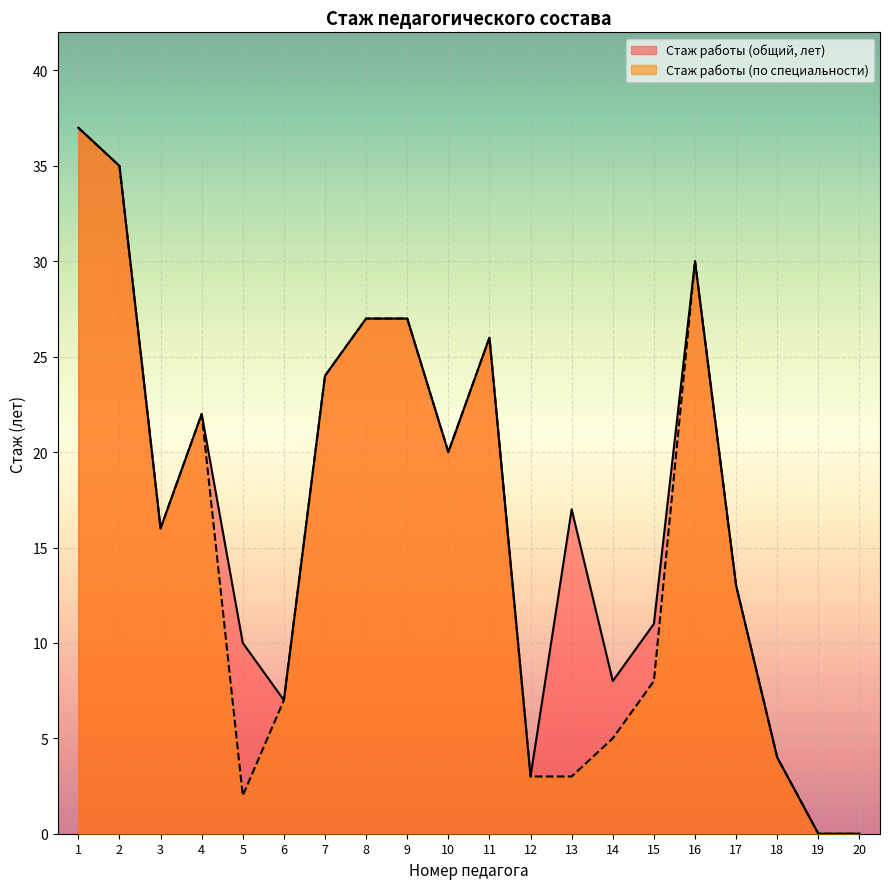

List the labels in order of Стаж работы (общий, лет) value, largest first.

1, 2, 16, 8, 9, 11, 7, 4, 10, 13, 3, 17, 15, 5, 14, 6, 18, 12, 19, 20